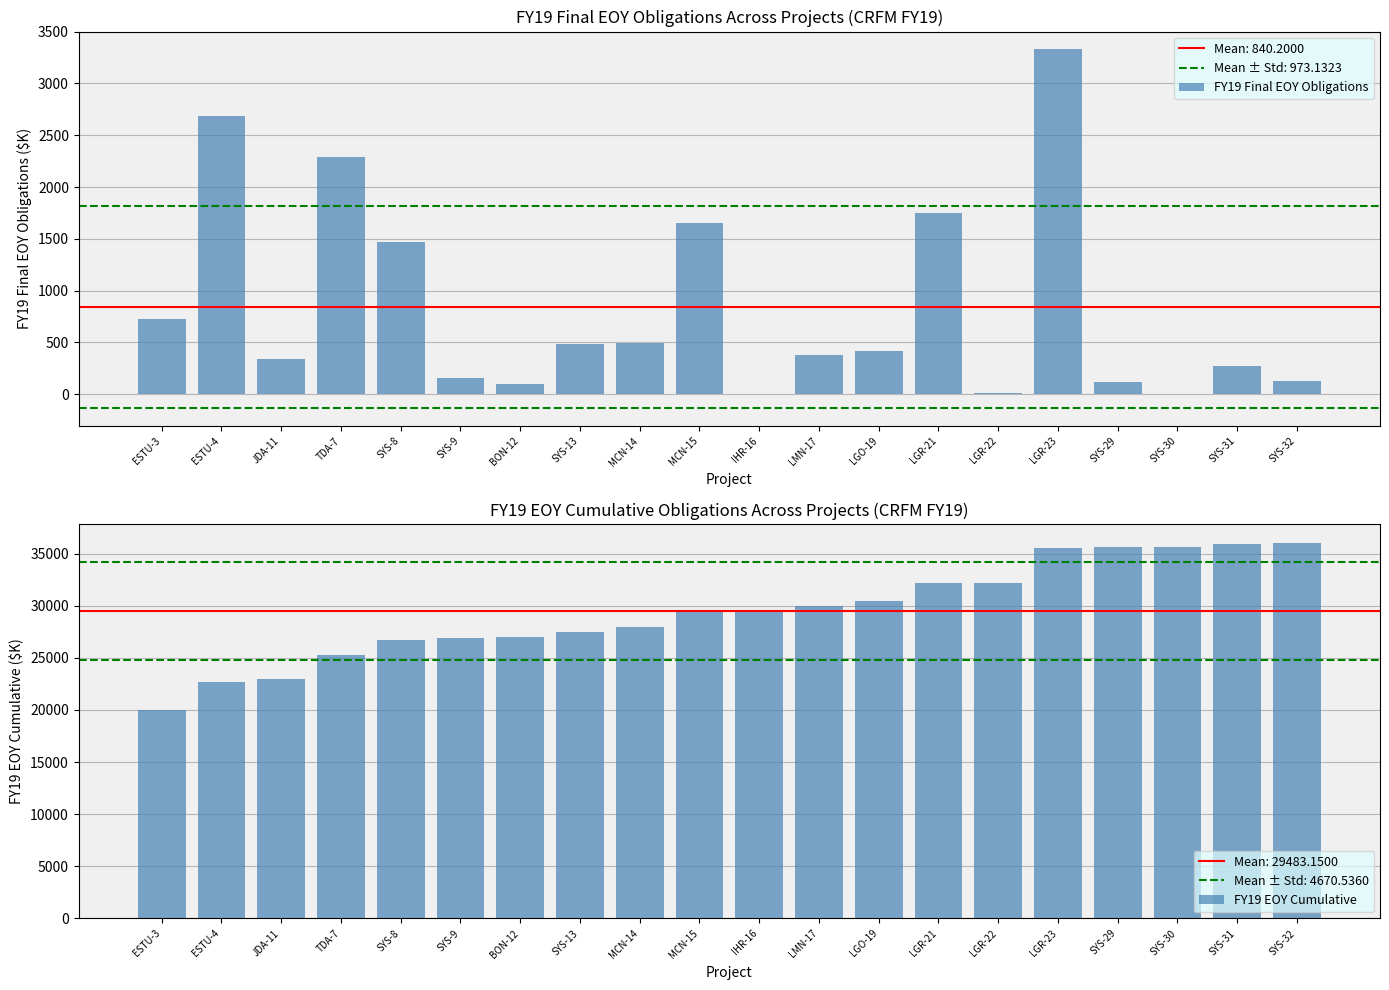

The FY19 Final EOY Obligations series shows 1750 at LGR-21. True or false?

True